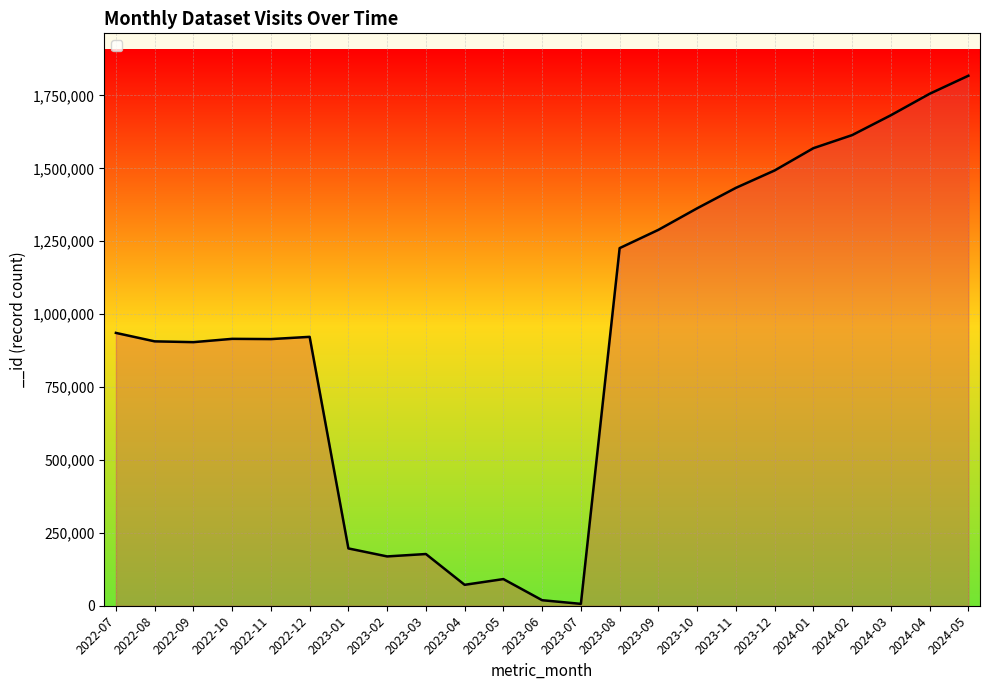

What is the sum of the values at 2023-12 and 2024-02?

3106752